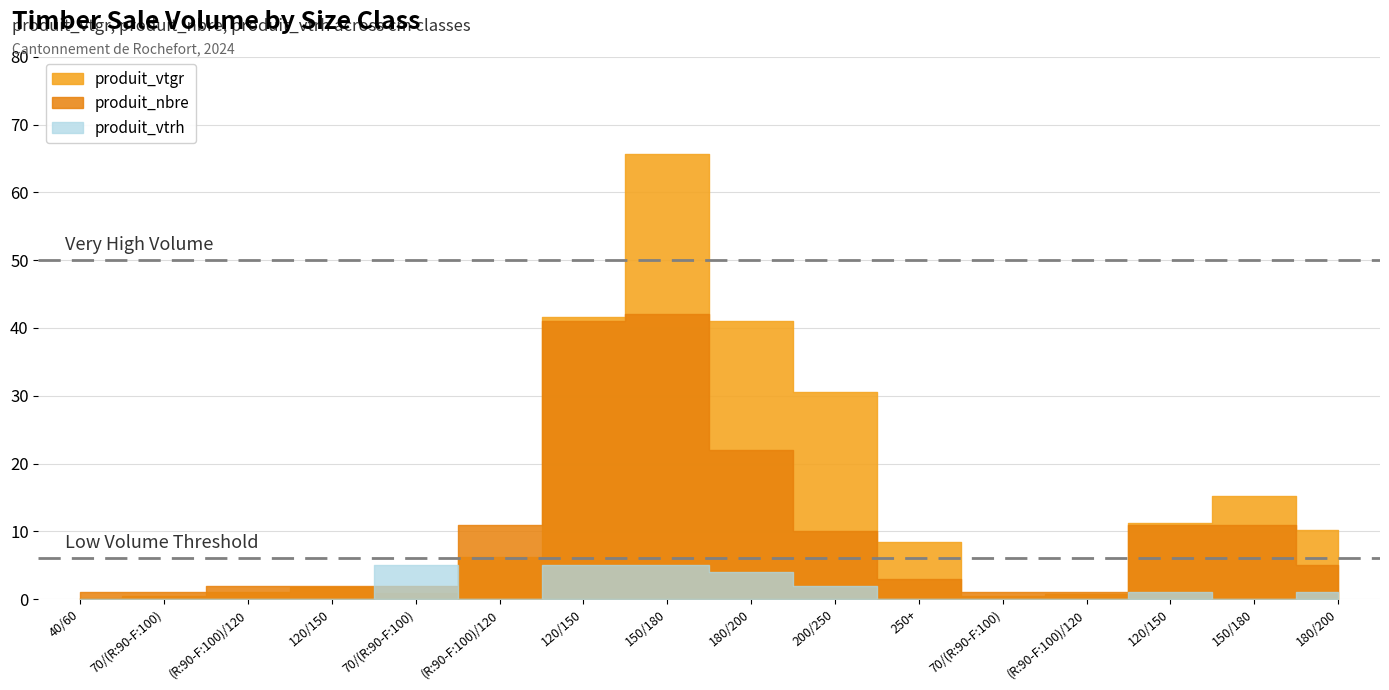

How many times do produit_nbre and produit_vtgr cross each other?

3